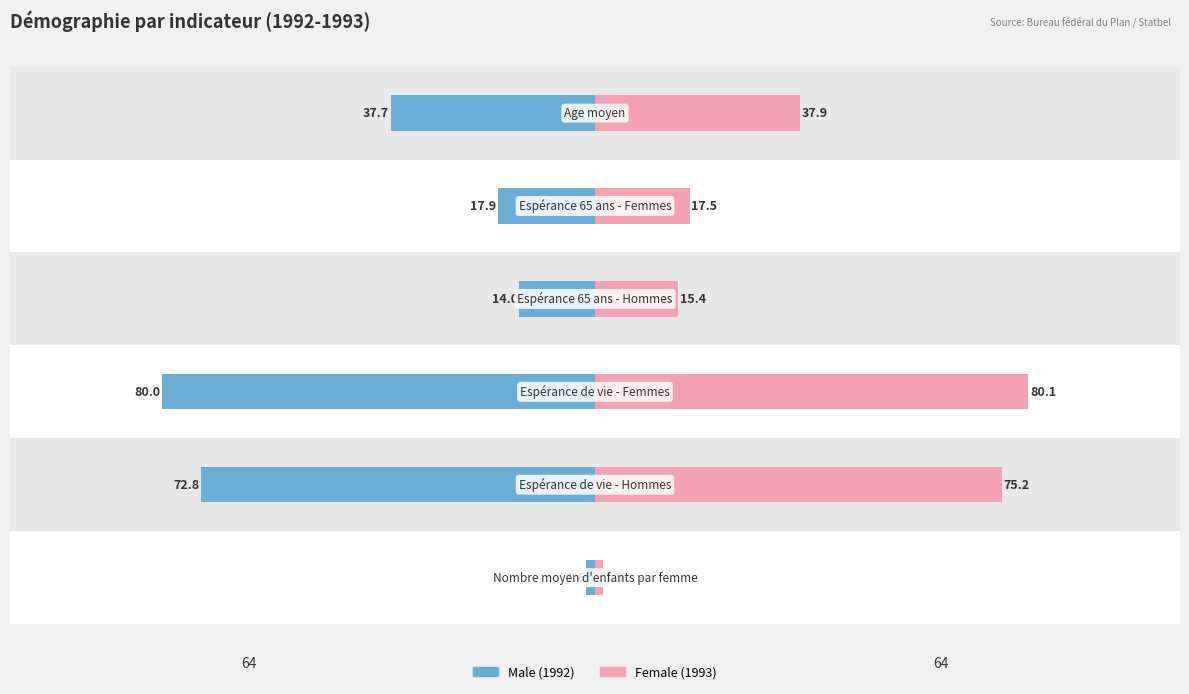

Rank the series by their average value, from highest to lowest.

Female, Male